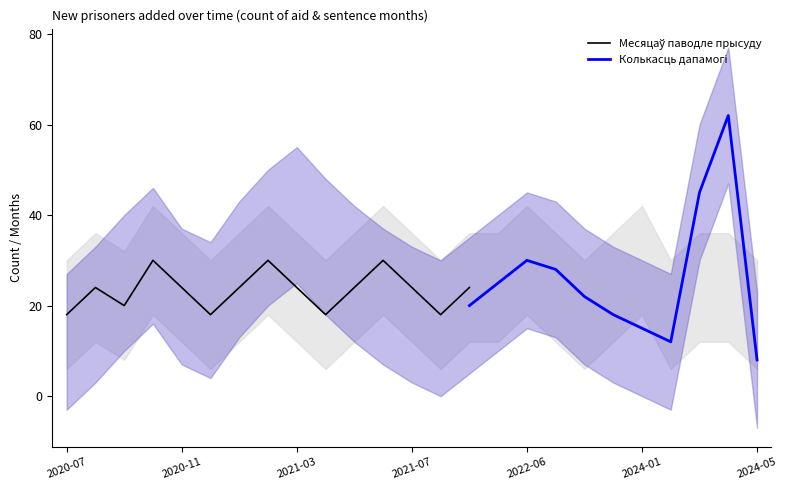

Does the chart display data point markers on the line(s)?

No